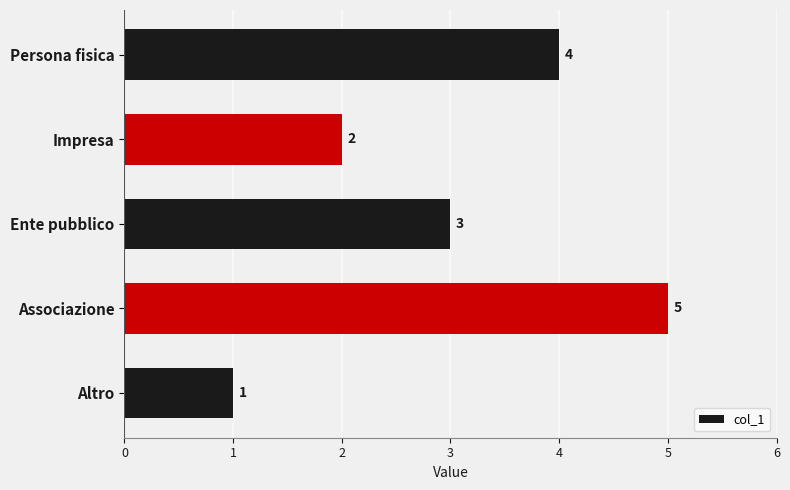

Reading bottom to top, list all the values displayed in this chart.

1	5	3	2	4